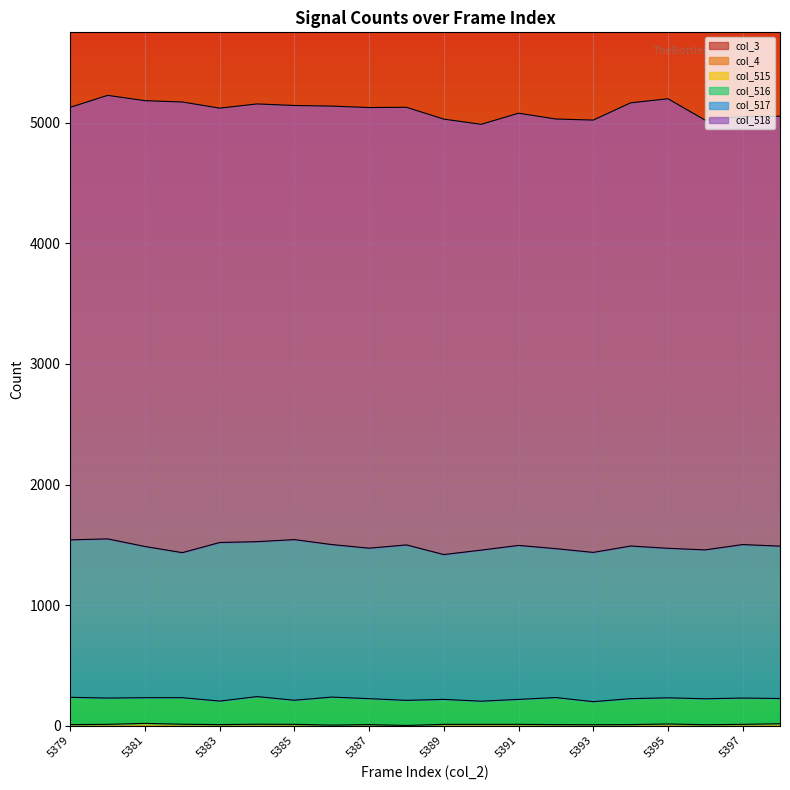

At which category does the chart reach its minimum across all series?

5379